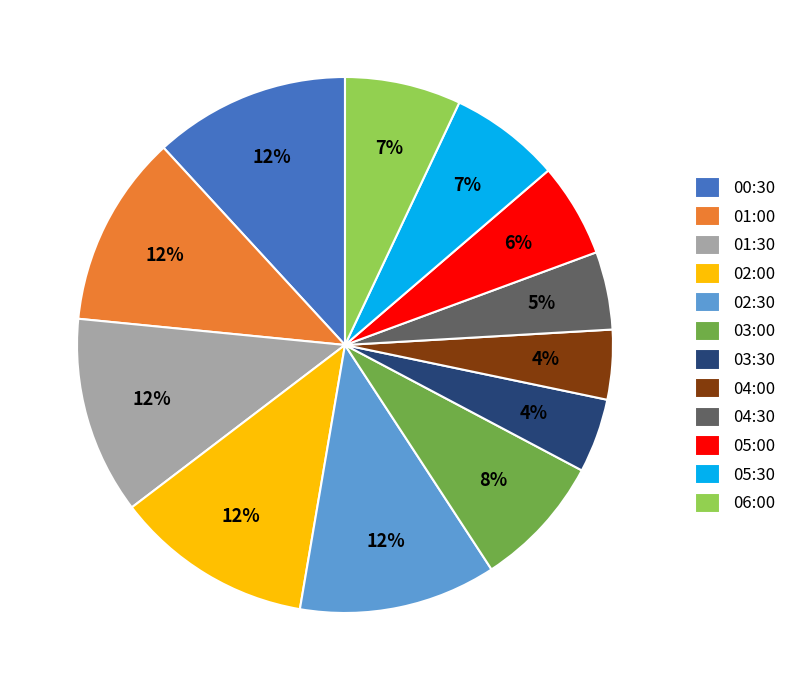

Does 04:00 represent more than half of the total?

No